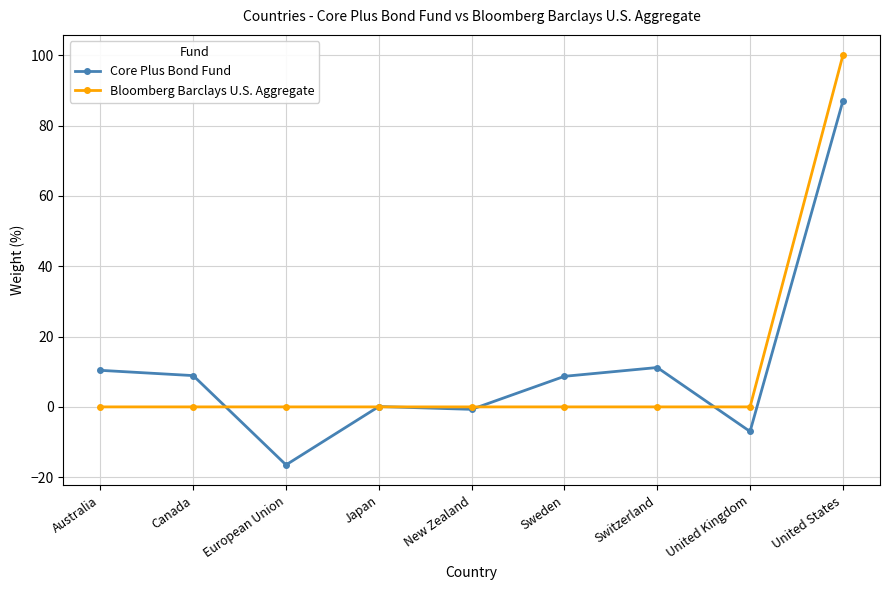

What is the difference between the maximum and minimum values in the Bloomberg Barclays U.S. Aggregate series?

100.0